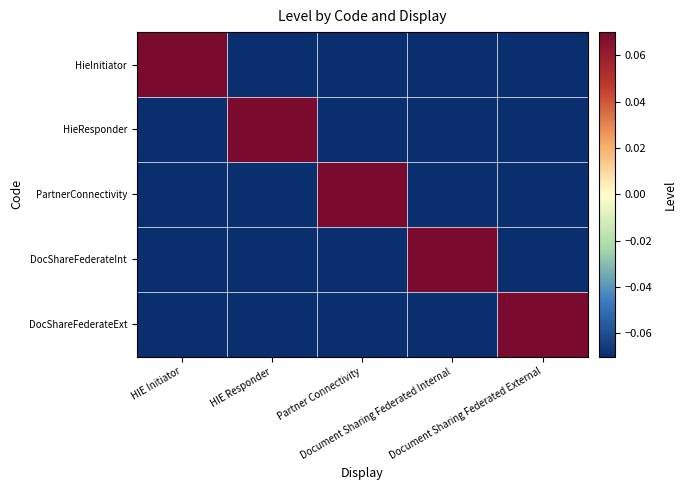

Reading left to right, what are all the values shown in this chart?

HieInitiator: HIE Initiator=0.8	HIE Responder=-0.2	Partner Connectivity=-0.2	Document Sharing Federated Internal=-0.2	Document Sharing Federated External=-0.2
HieResponder: HIE Initiator=-0.2	HIE Responder=0.8	Partner Connectivity=-0.2	Document Sharing Federated Internal=-0.2	Document Sharing Federated External=-0.2
PartnerConnectivity: HIE Initiator=-0.2	HIE Responder=-0.2	Partner Connectivity=0.8	Document Sharing Federated Internal=-0.2	Document Sharing Federated External=-0.2
DocShareFederateInt: HIE Initiator=-0.2	HIE Responder=-0.2	Partner Connectivity=-0.2	Document Sharing Federated Internal=0.8	Document Sharing Federated External=-0.2
DocShareFederateExt: HIE Initiator=-0.2	HIE Responder=-0.2	Partner Connectivity=-0.2	Document Sharing Federated Internal=-0.2	Document Sharing Federated External=0.8